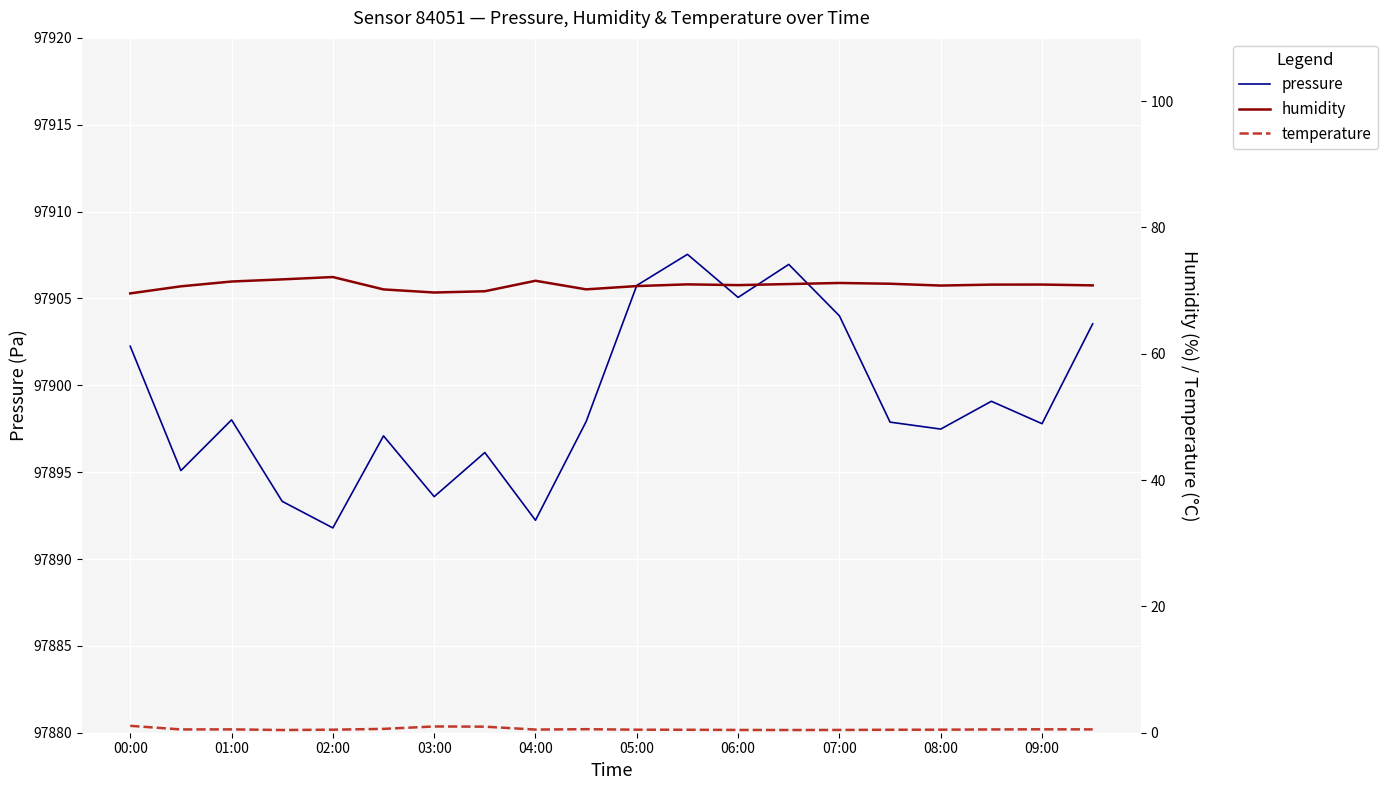

What is the difference between the maximum and minimum values in the pressure series?

15.8